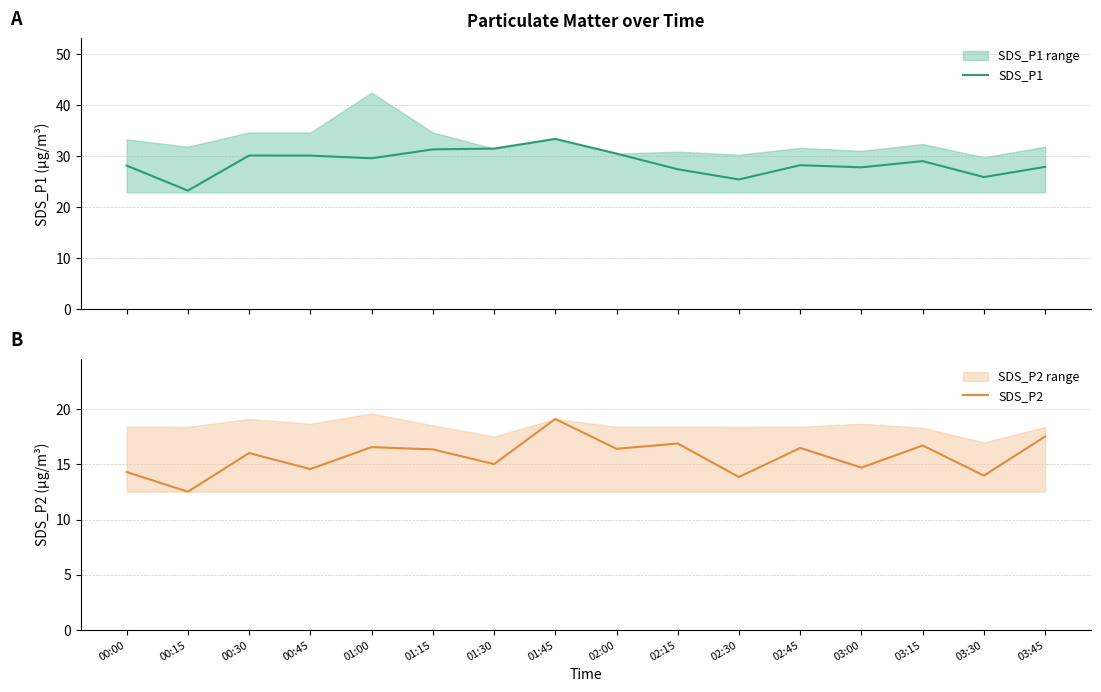

Is the value of SDS_P1 at 01:45 greater than the value of SDS_P2 at 03:30?

Yes